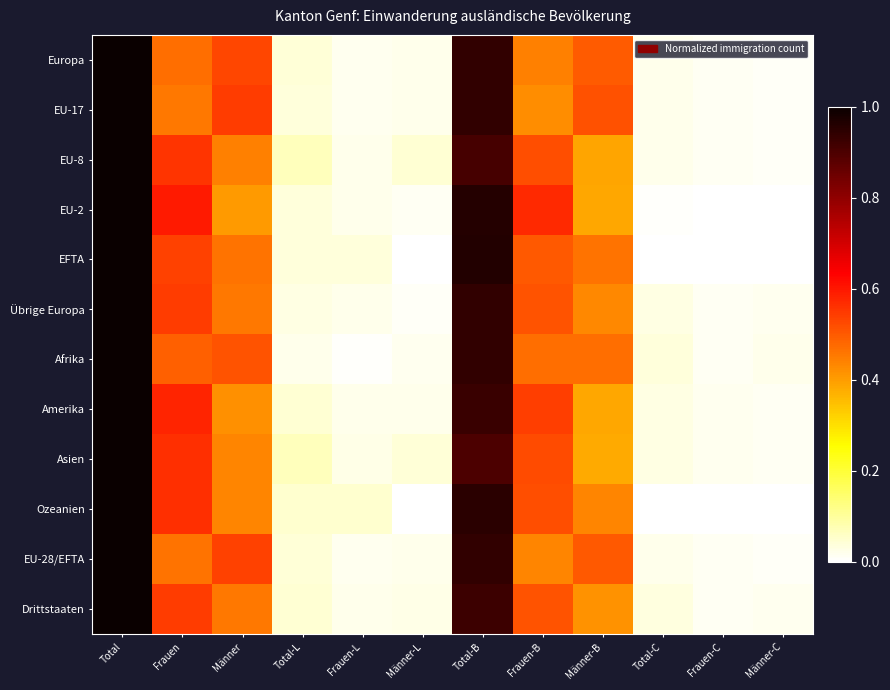

Which series has the largest range (max minus min)?

EFTA